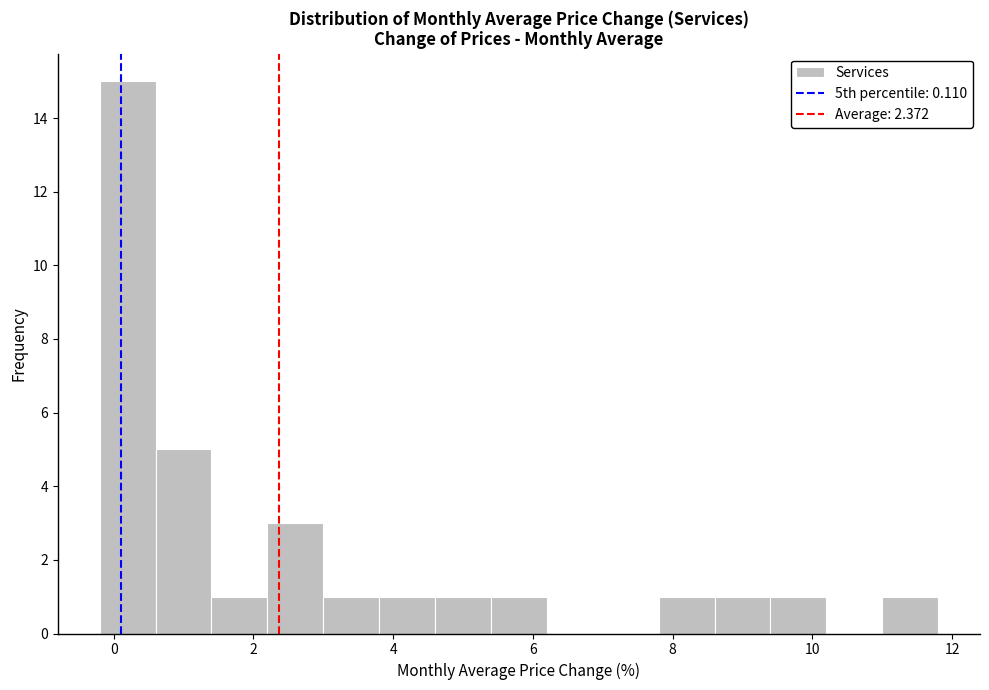

Over which range of the x-axis is the bar tallest?

-0.2 to 0.6